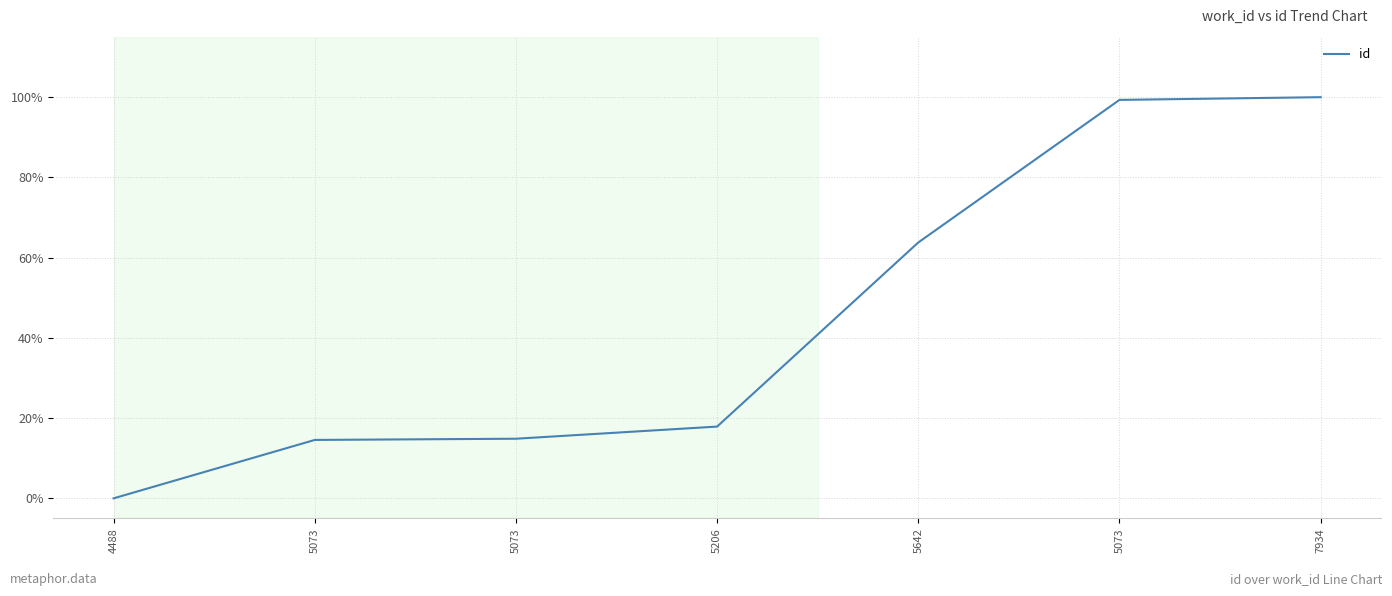

Reading left to right, what are all the values shown in this chart?

0.0	0.1	0.1	0.2	0.6	1.0	1.0